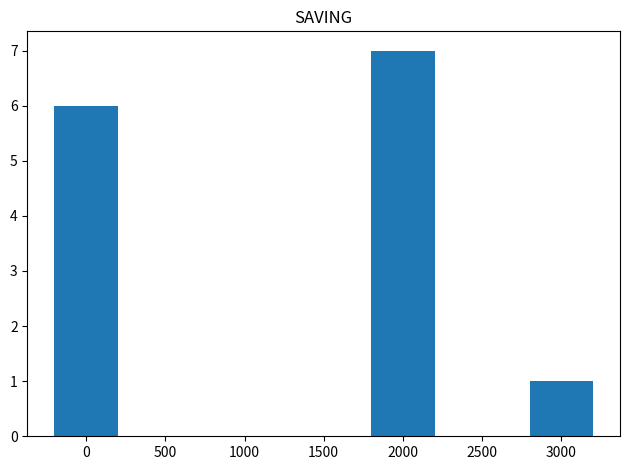

Rank the categories by value from lowest to highest.

3000, 0, 2000